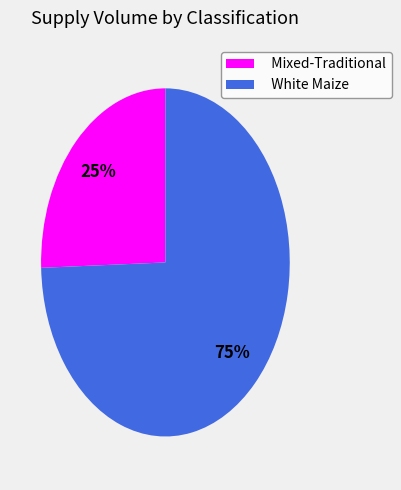

To the nearest percent, what is the combined percentage of White Maize and Mixed-Traditional?

100%